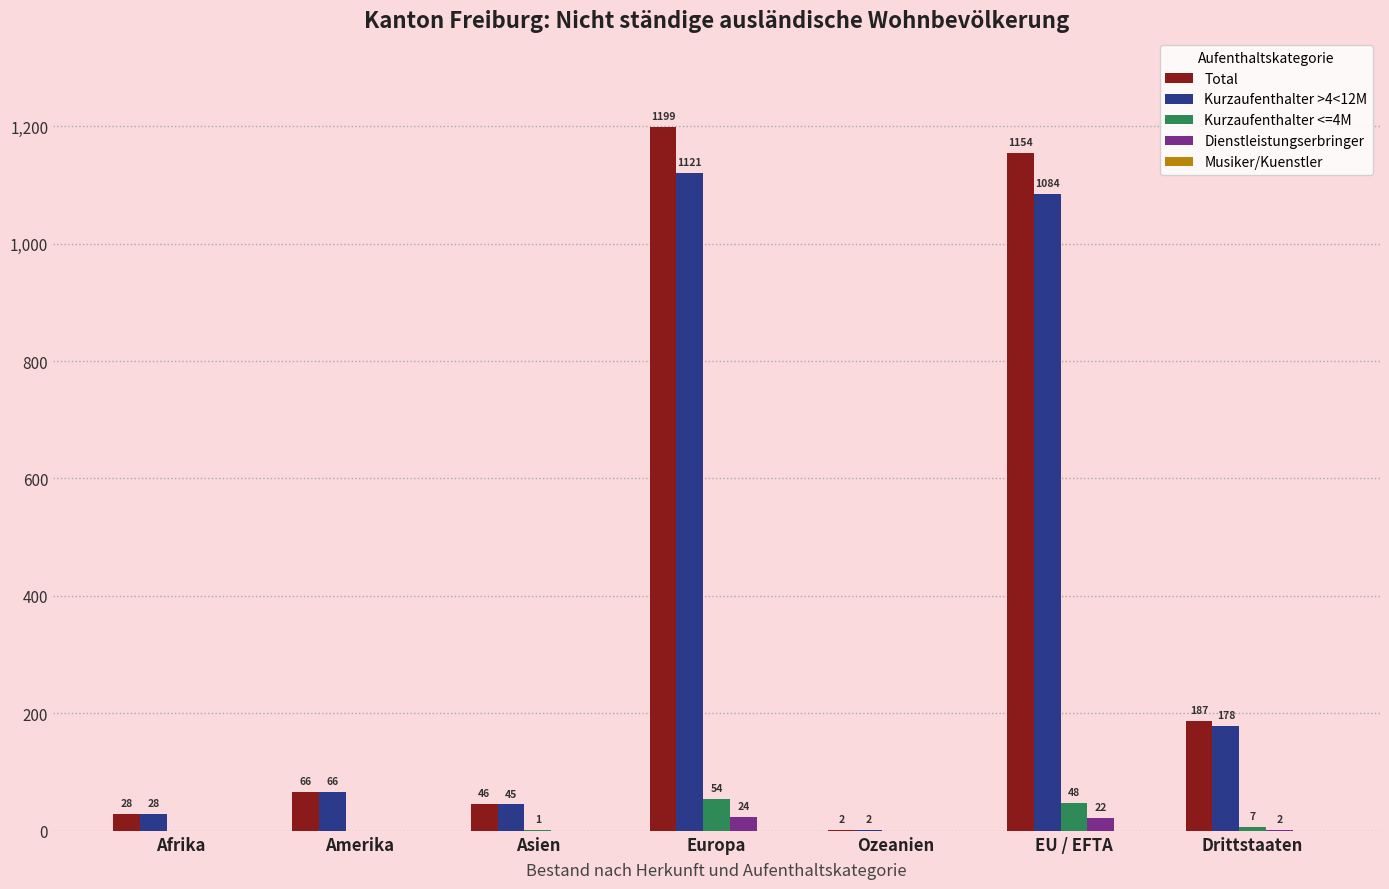

What is the difference between the Kurzaufenthalter >4<12M values at Afrika and Drittstaaten?

150